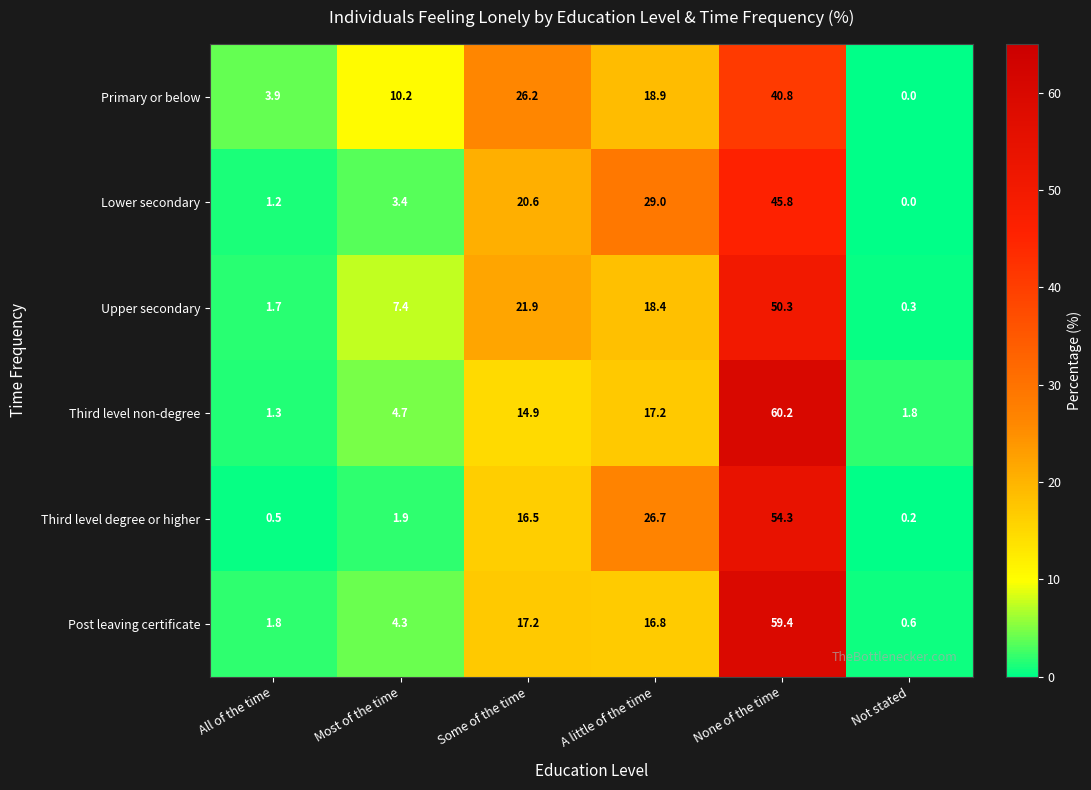

Rank the series by their maximum value, from highest to lowest.

Third level non-degree, Post leaving certificate, Third level degree or higher, Upper secondary, Lower secondary, Primary or below